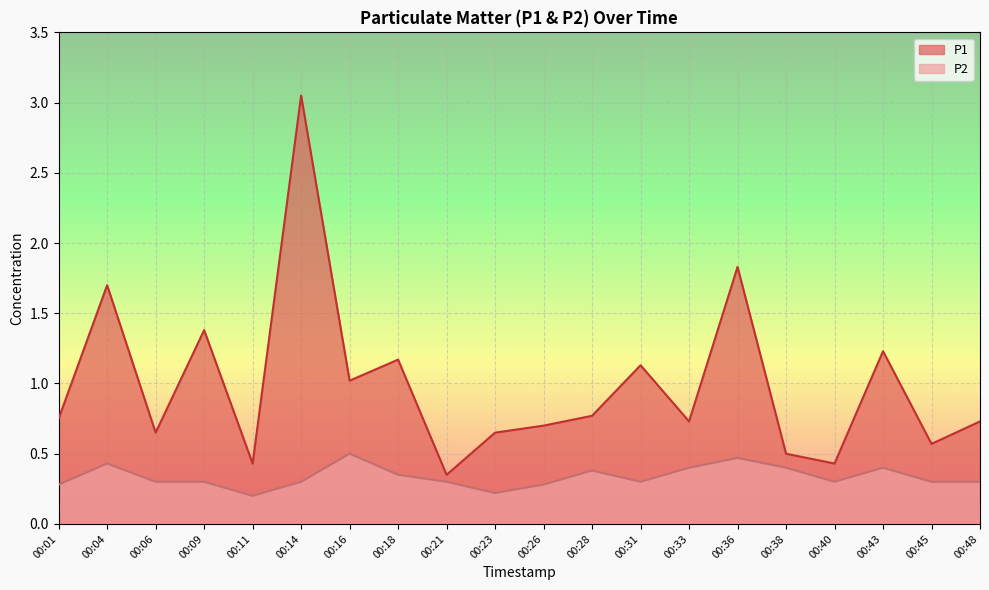

Between 00:36 and 00:01, which is larger?

00:36